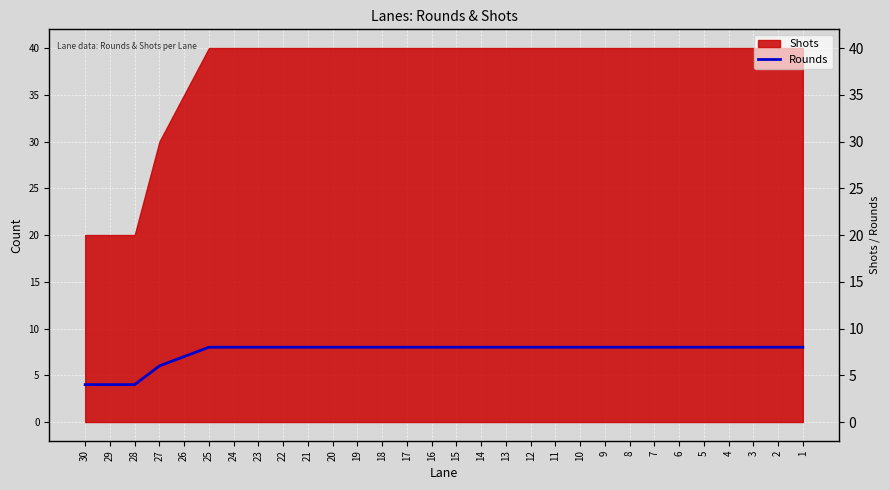

The chart shows a value of 4 at 7. True or false?

False